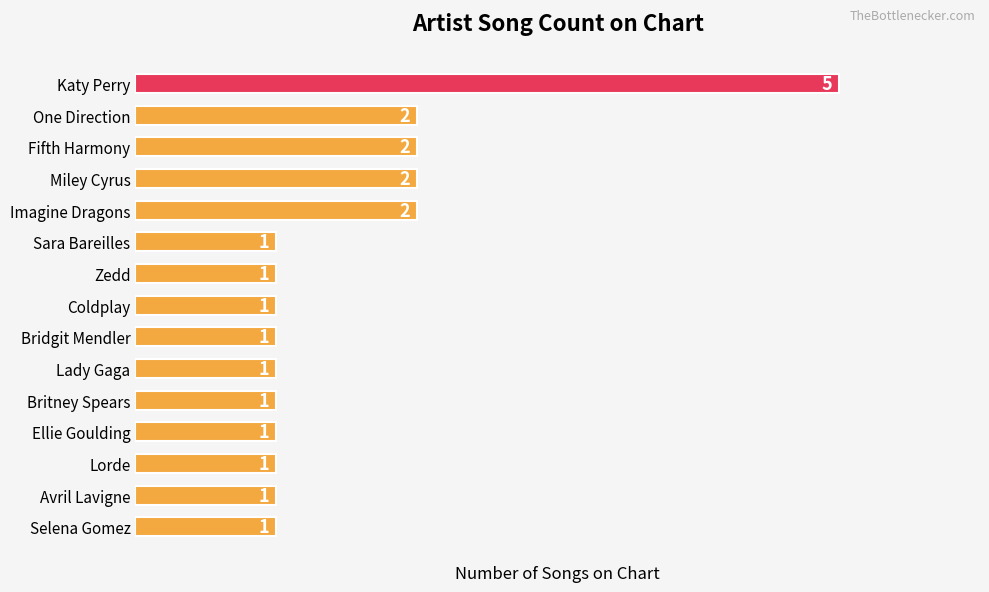

Reading top to bottom, extract all data points from this chart.

Katy Perry=5	One Direction=2	Fifth Harmony=2	Miley Cyrus=2	Imagine Dragons=2	Sara Bareilles=1	Zedd=1	Coldplay=1	Bridgit Mendler=1	Lady Gaga=1	Britney Spears=1	Ellie Goulding=1	Lorde=1	Avril Lavigne=1	Selena Gomez=1